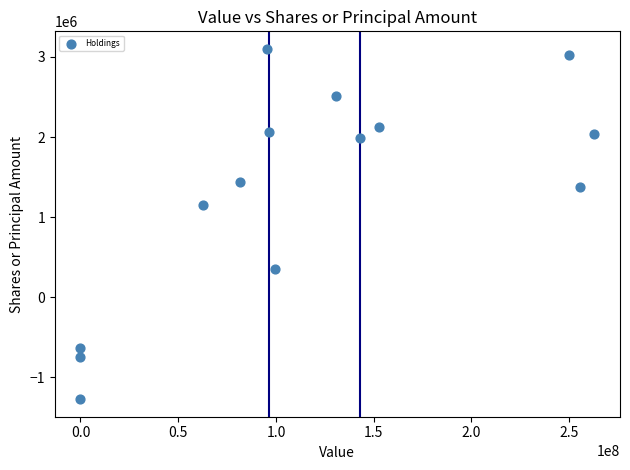

What is the range of X values (max minus min)?

262837000